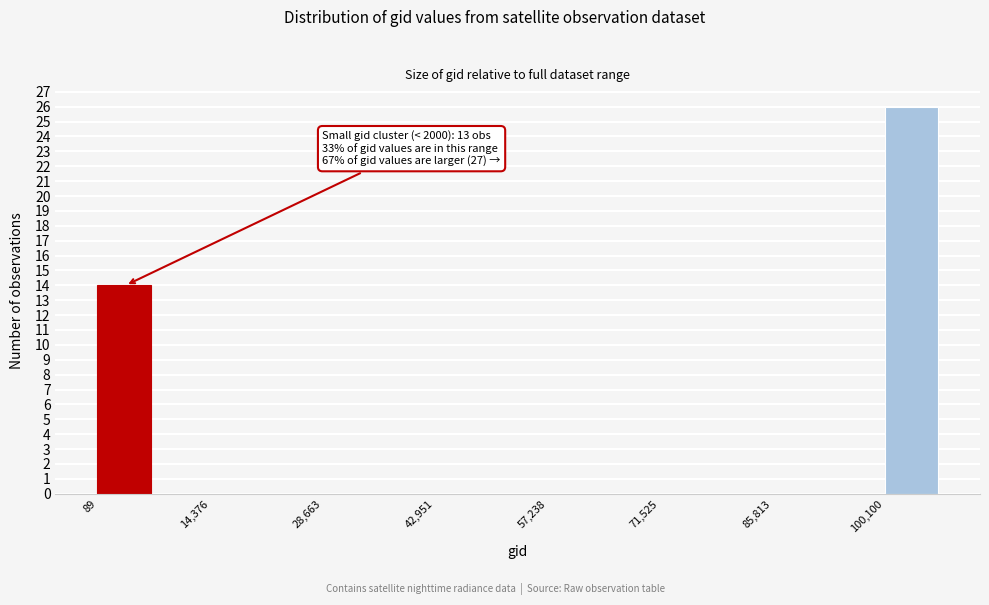

Read against the x-axis, roughly where is the centre of the tallest bar?

104000